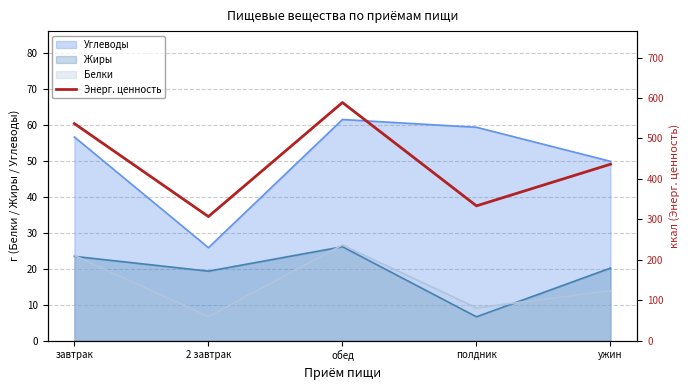

Reading left to right, extract all data points from this chart.

536.7	306.8	589.0	333.2	436.3